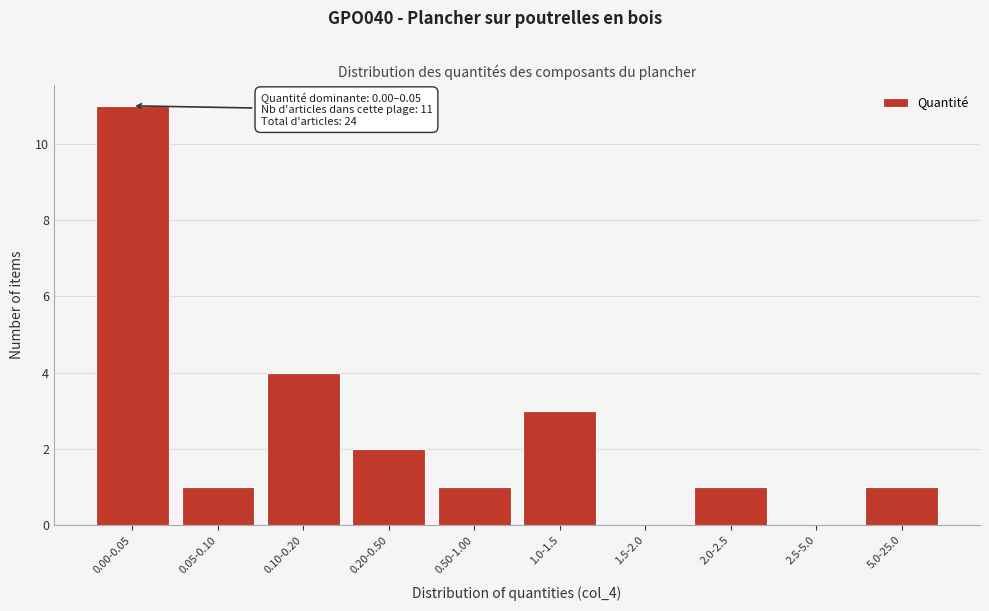

Reading right to left, list all the values displayed in this chart.

5.0-25.0=1	2.5-5.0=0	2.0-2.5=1	1.5-2.0=0	1.0-1.5=3	0.50-1.00=1	0.20-0.50=2	0.10-0.20=4	0.05-0.10=1	0.00-0.05=11